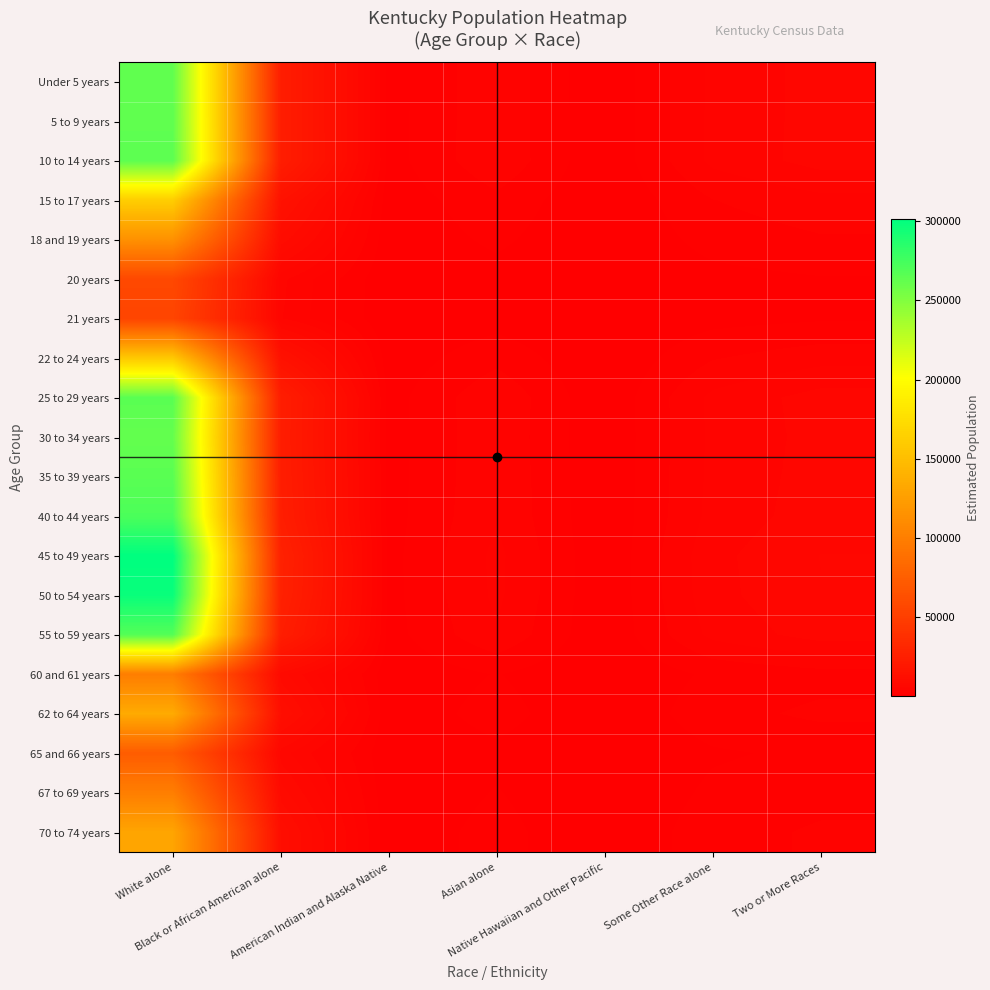

Which has a higher value, American Indian and Alaska Native or Native Hawaiian and Other Pacific?

American Indian and Alaska Native